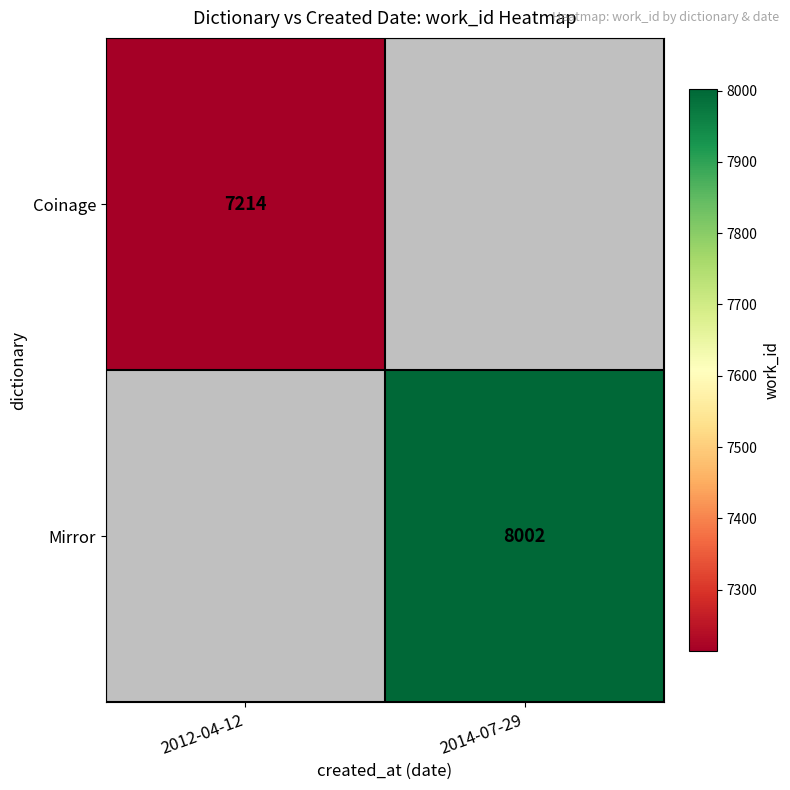

How many categories are shown in the chart?

2